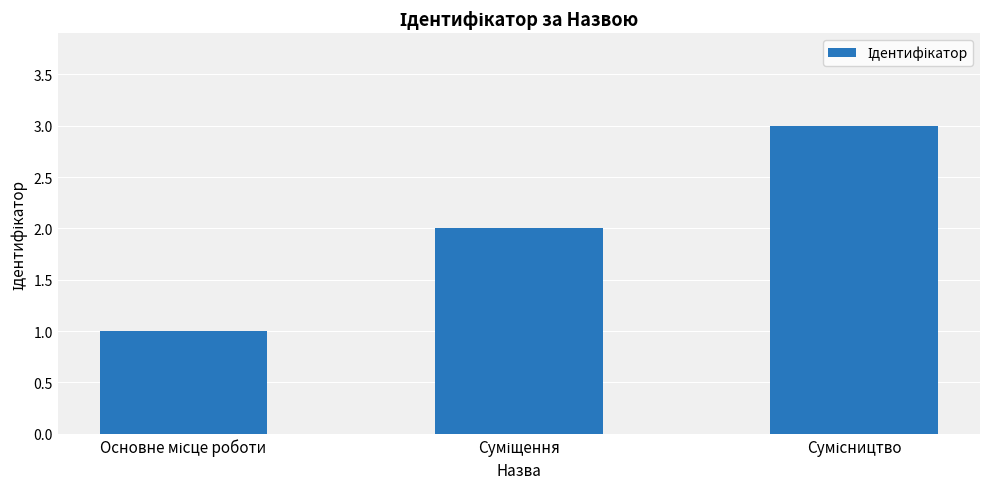

What is the difference between the maximum and minimum values?

2